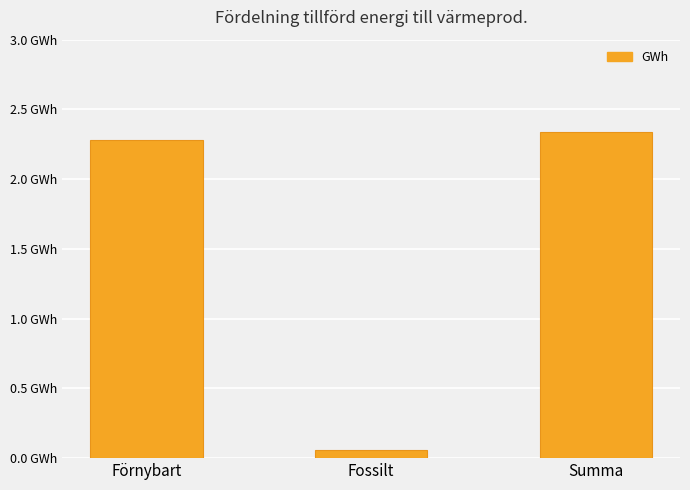

Reading right to left, list all the values displayed in this chart.

2.3	0.1	2.3